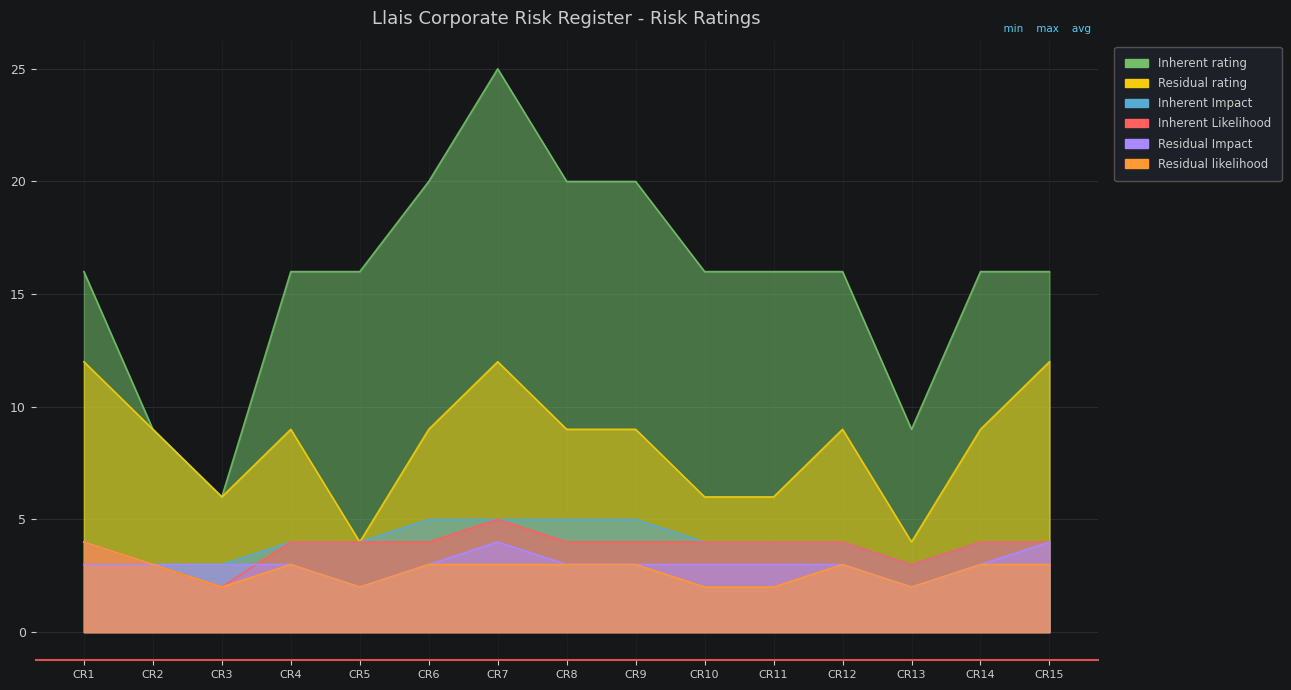

Which category has the lowest value across all series?

CR3